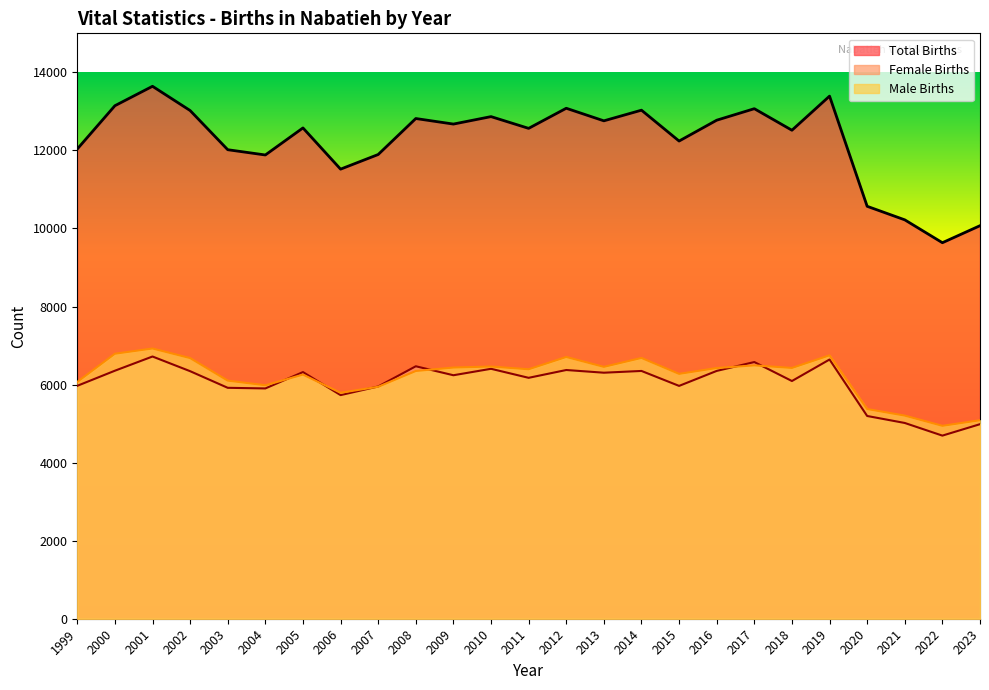

True or false: Total Births has a value of 5359 at 2019.

False